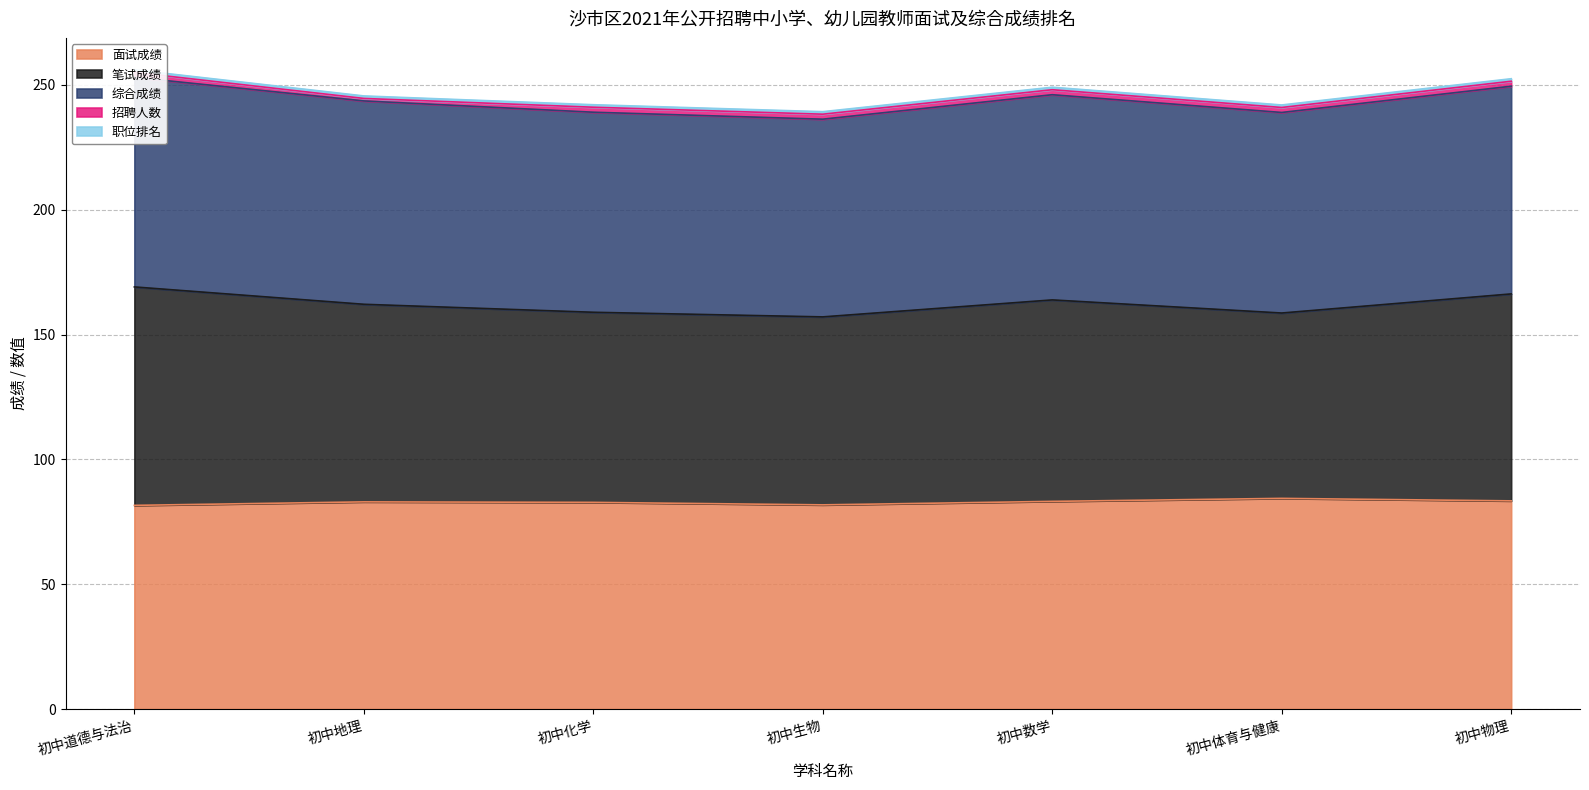

What is the label of the 3rd point from the left?

初中化学